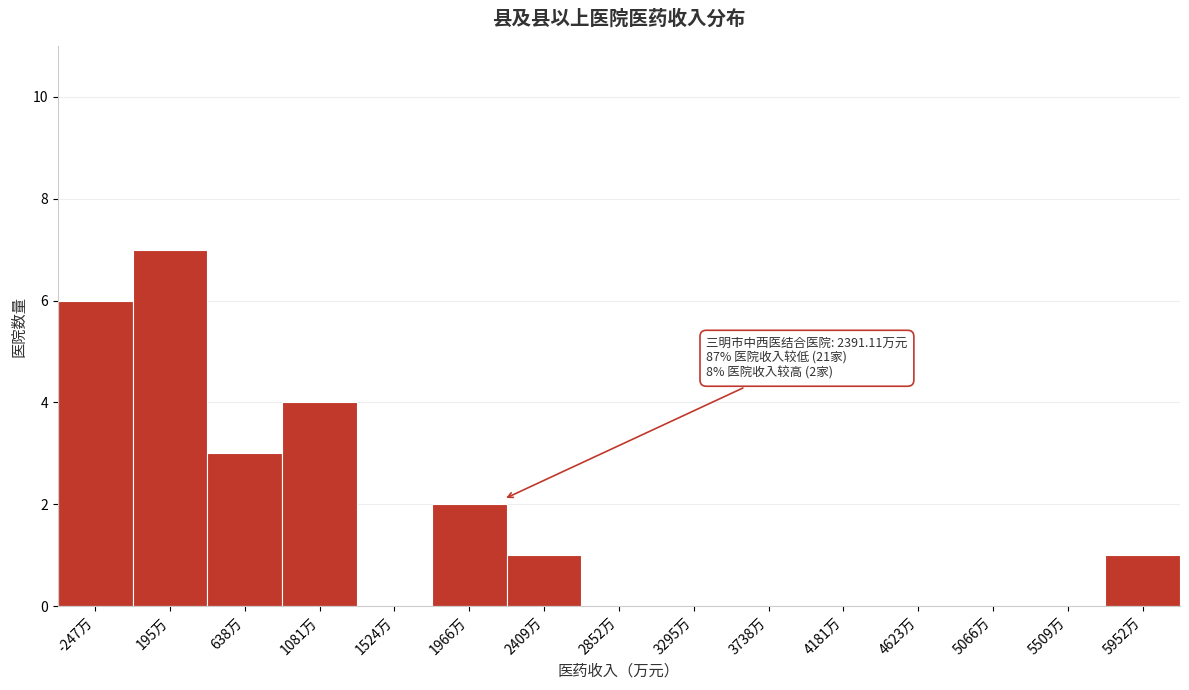

Reading left to right, list all the values displayed in this chart.

-247万=6	195万=7	638万=3	1081万=4	1524万=0	1966万=2	2409万=1	2852万=0	3295万=0	3738万=0	4181万=0	4623万=0	5066万=0	5509万=0	5952万=1